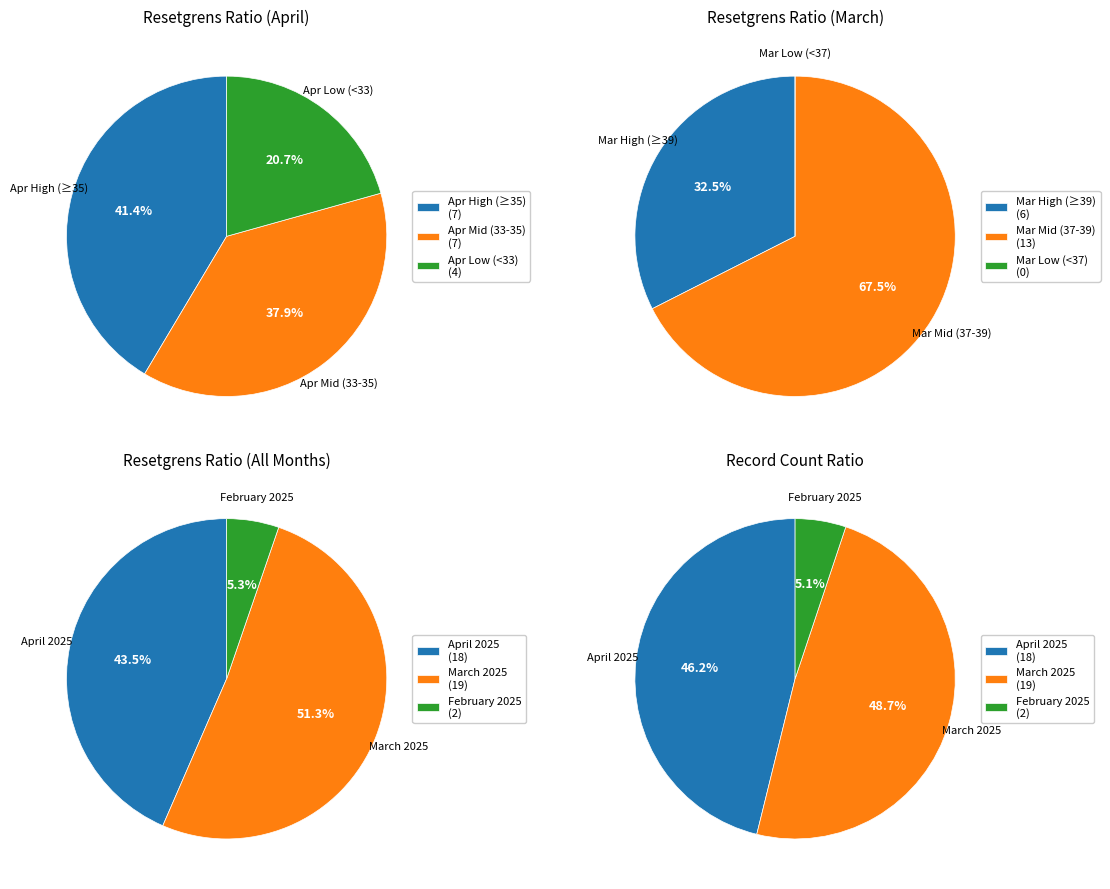

The 19 slice represents 1% of the pie. True or false?

False